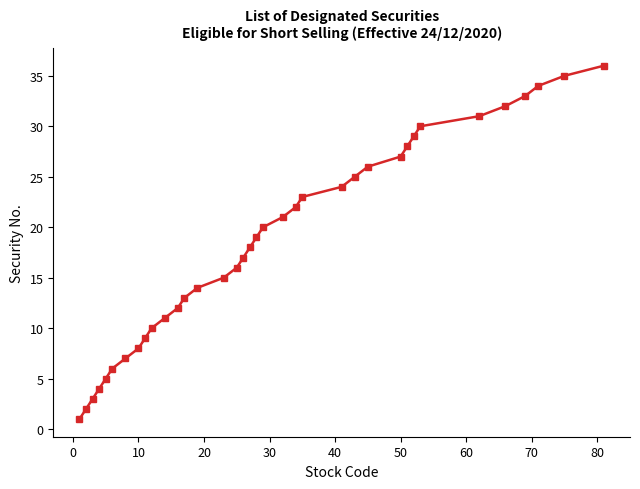

Reading left to right, list all the values displayed in this chart.

1	2	3	4	5	6	7	8	9	10	11	12	13	14	15	16	17	18	19	20	21	22	23	24	25	26	27	28	29	30	31	32	33	34	35	36